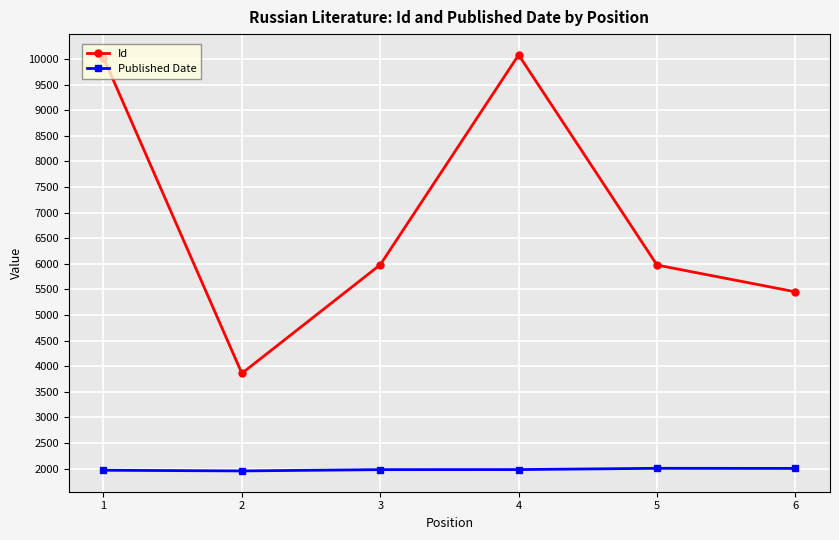

The Published Date series shows 543 at 2. True or false?

False